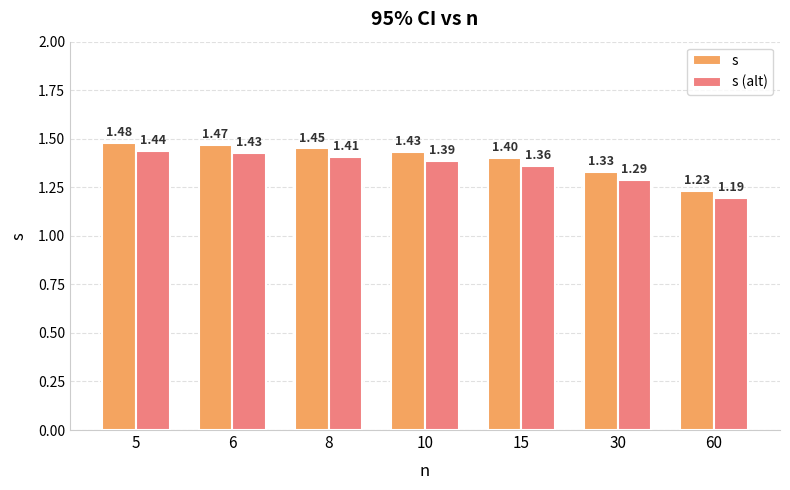

At 60, list the series in order from smallest to largest.

s (alt), s